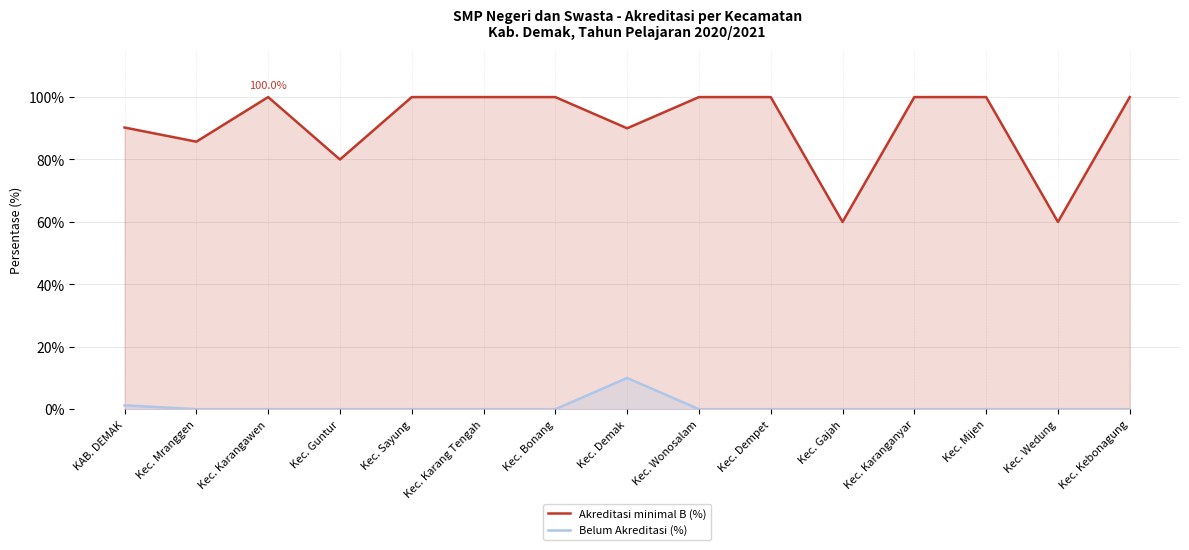

What position from the right is Kec. Sayung?

11